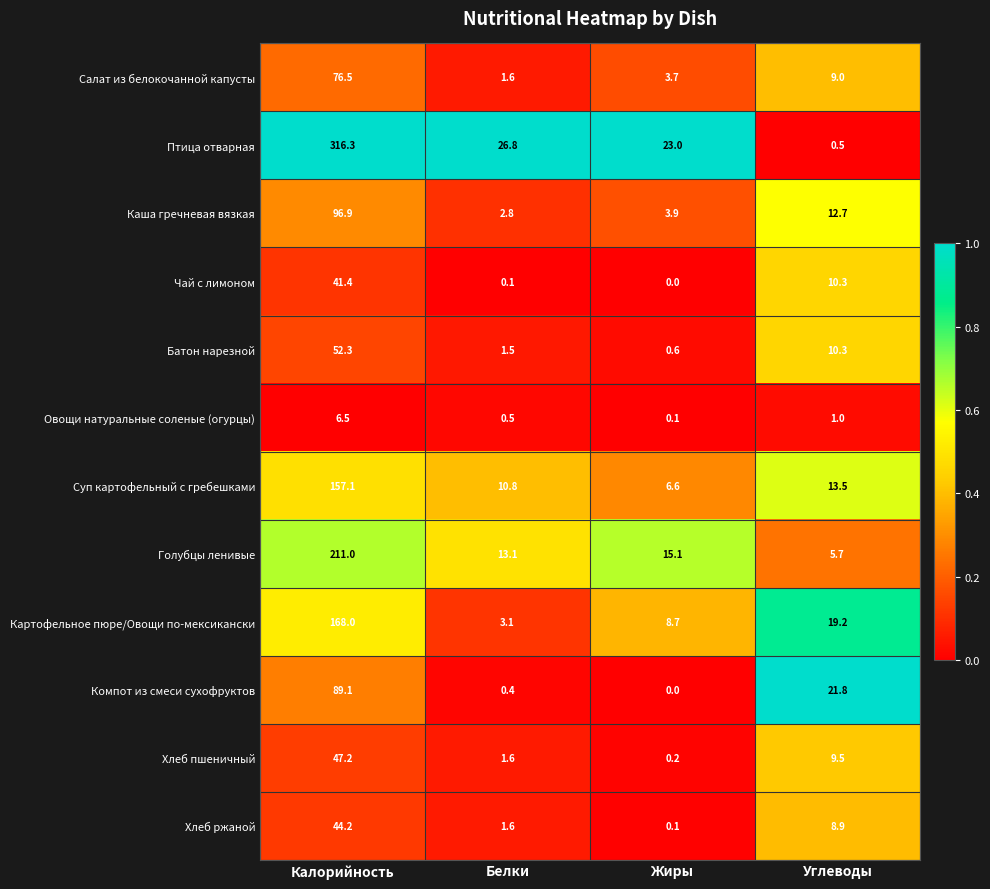

The Картофельное пюре/Овощи по-мексикански series shows 19.2 at Углеводы. True or false?

True